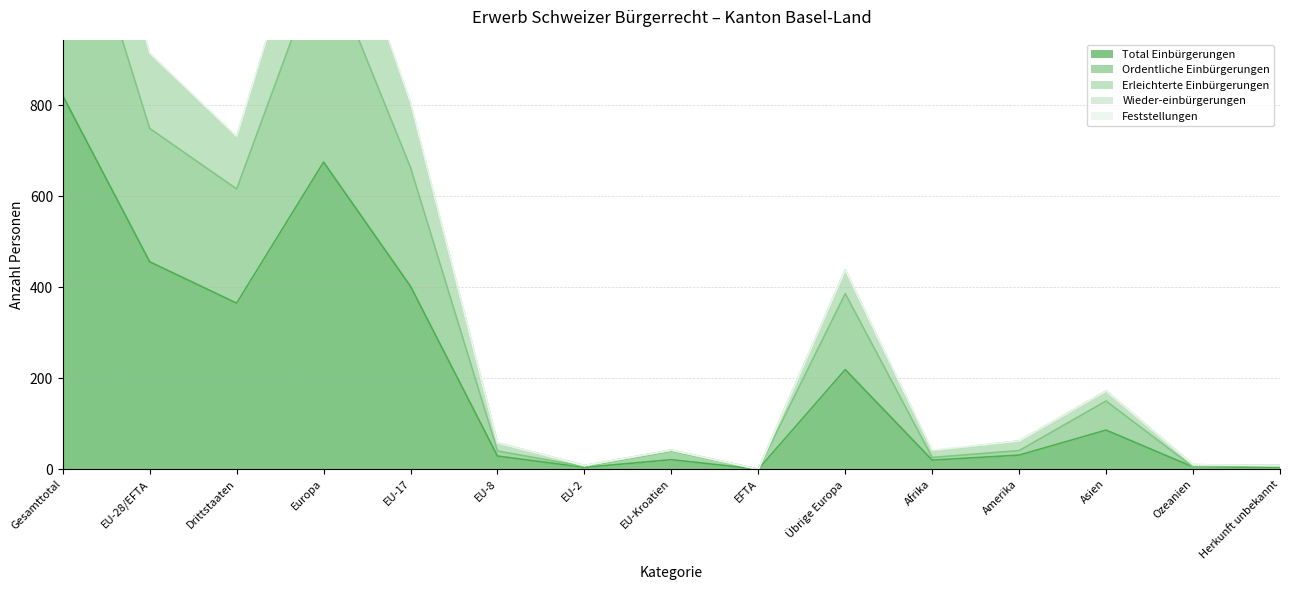

Reading left to right, transcribe all the data shown in this chart.

Total Einbürgerungen: 821	456	365	675	402	29	4	21	0	219	20	31	86	5	4
Ordentliche Einbürgerungen: 1365	749	616	1135	663	40	6	40	0	386	26	41	150	5	8
Erleichterte Einbürgerungen: 1647	915	732	1353	807	58	8	42	0	438	42	62	172	10	8